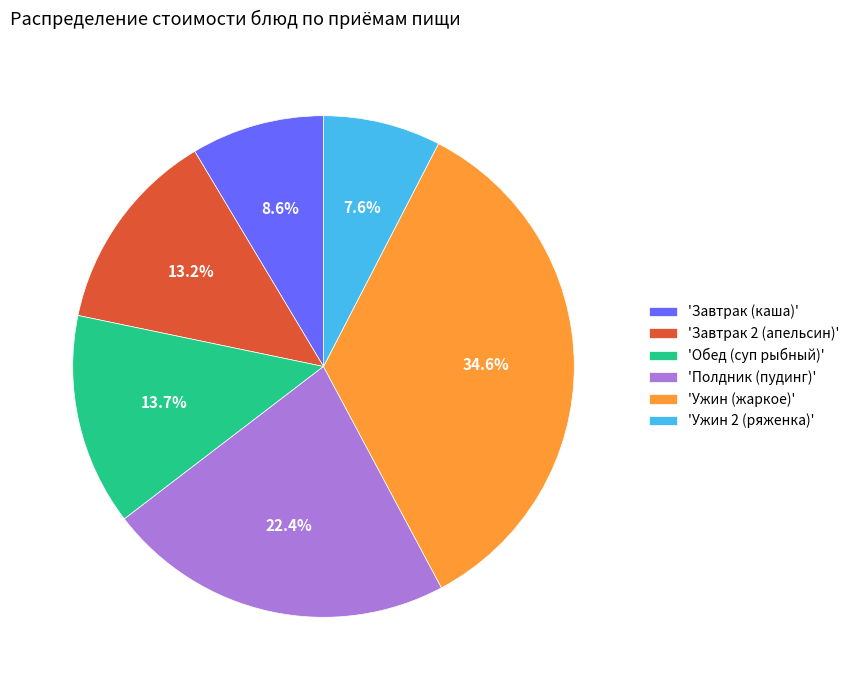

Does any single category account for the majority?

No